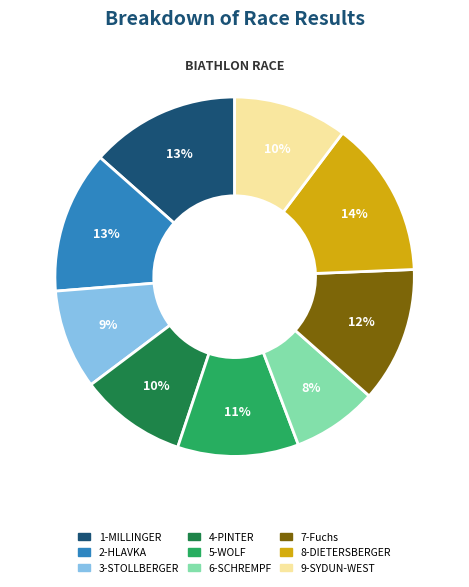

To the nearest percent, what is the combined percentage of 2-HLAVKA and 9-SYDUN-WEST?

23%